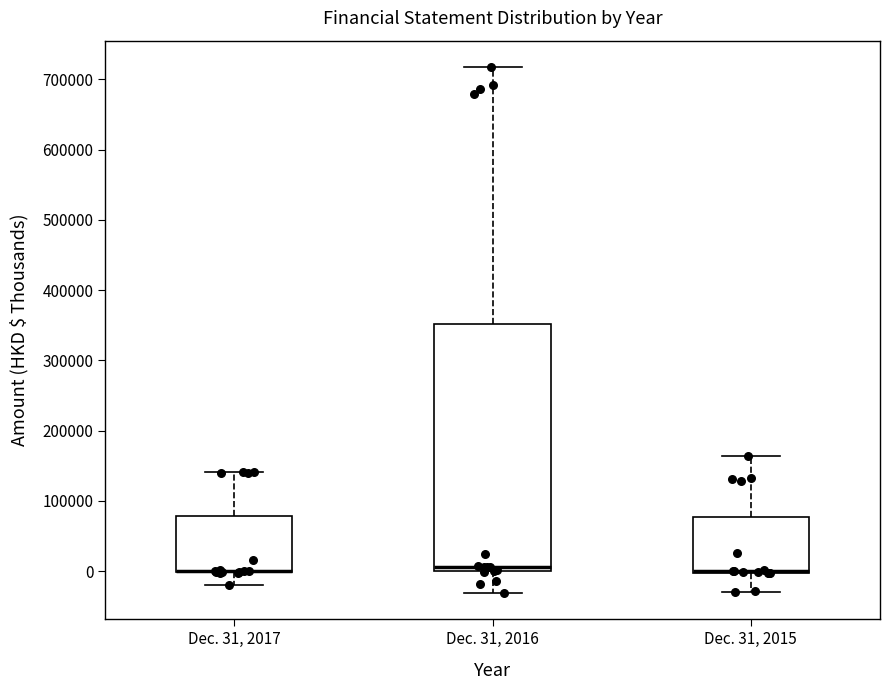

Reading left to right, read every box against the y-axis: the position of its median line, the range the box covers, and the ends of its whiskers. The values are not printed on the chart, so give them approximately, as read against the axis.

Dec. 31, 2017: median 0 (drawn on the box's lower edge), box 0 to 80000, whiskers -20000 to 140000
Dec. 31, 2016: median 10000, box 0 to 350000, whiskers -30000 to 720000
Dec. 31, 2015: median 0 (drawn on the box's lower edge), box 0 to 80000, whiskers -30000 to 160000